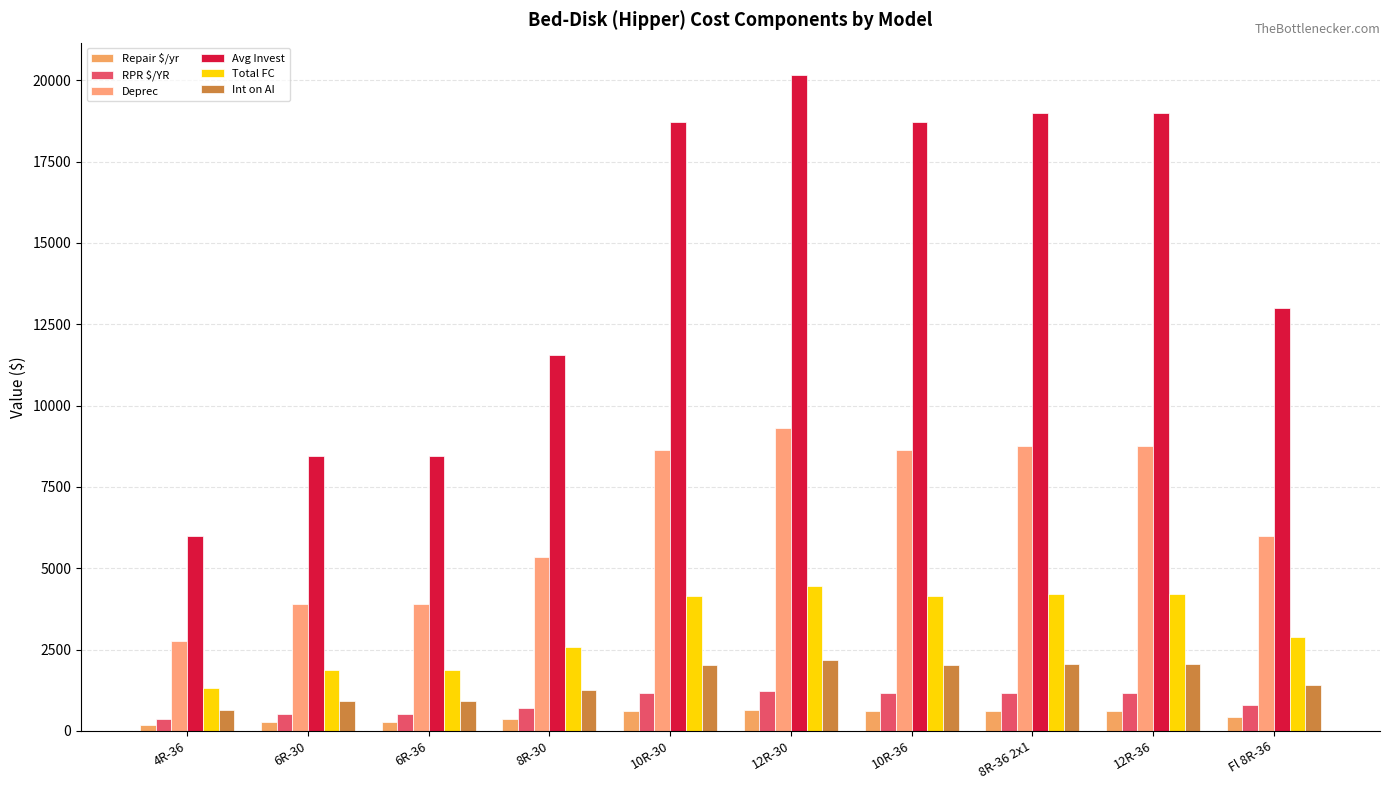

What value does the Deprec series have at 6R-36?

3900.0